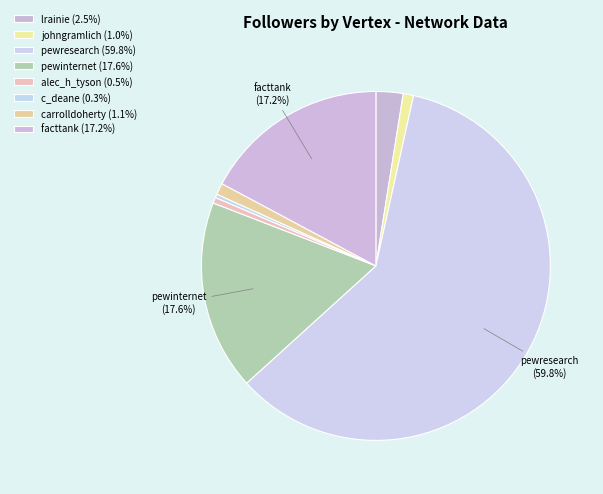

The pewresearch slice represents 60% of the pie. True or false?

True